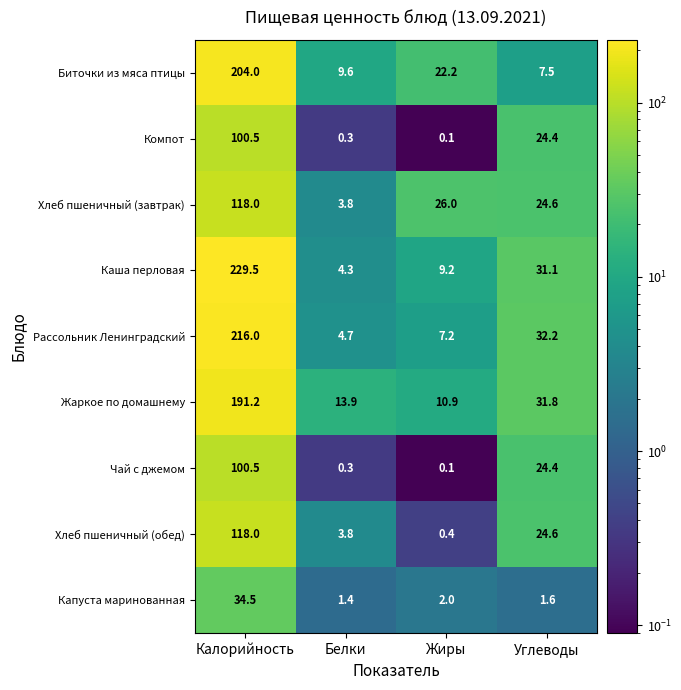

Rank the categories by Биточки из мяса птицы value from highest to lowest.

Калорийность, Жиры, Белки, Углеводы